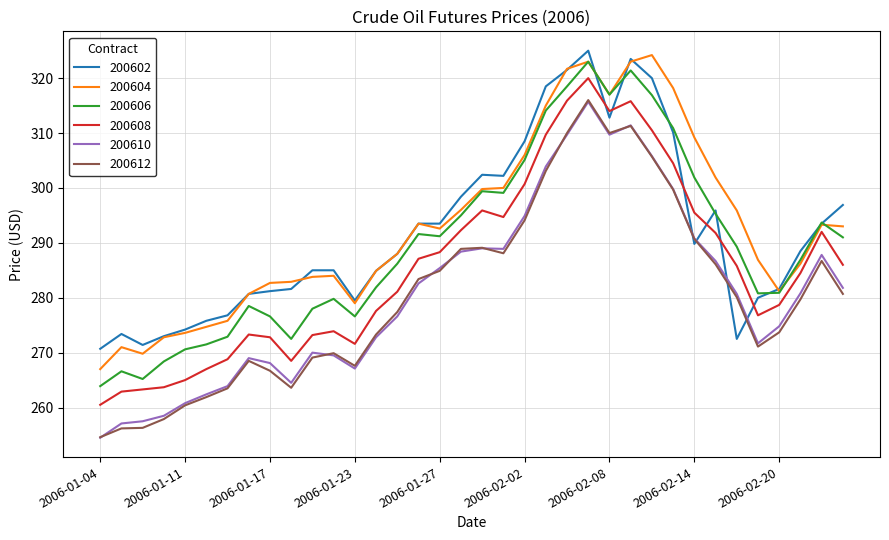

How many values in the 200606 series exceed 289?

18